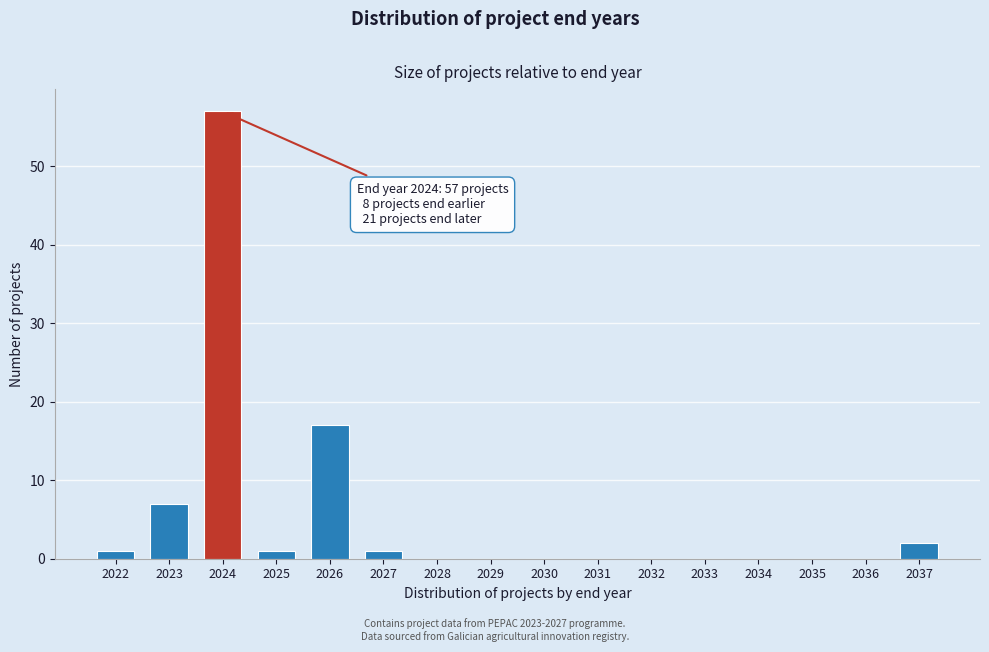

Reading left to right, list all the values displayed in this chart.

2022=1	2023=7	2024=57	2025=1	2026=17	2027=1	2028=0	2029=0	2030=0	2031=0	2032=0	2033=0	2034=0	2035=0	2036=0	2037=2